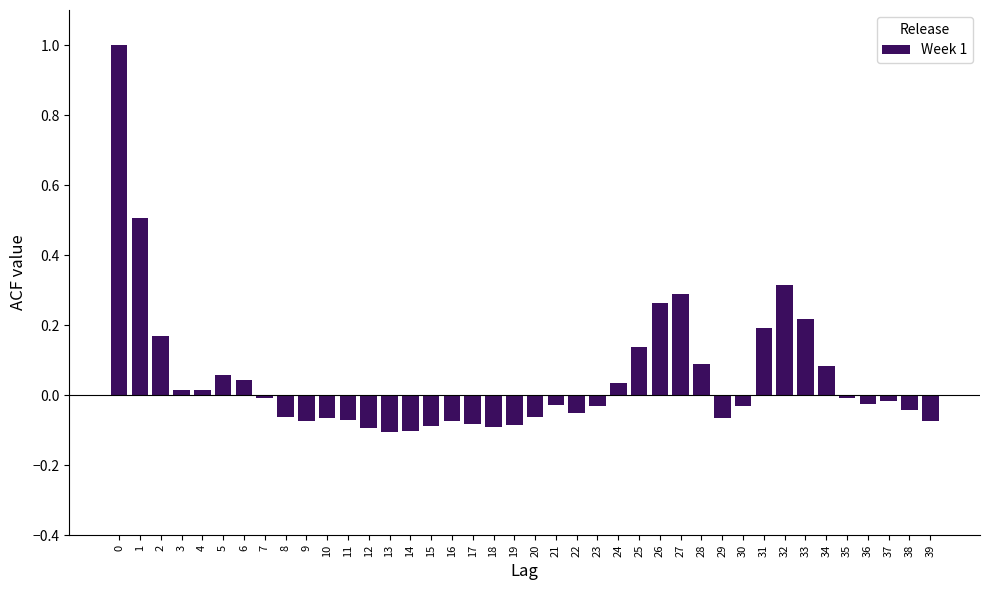

The value at 7 is -0.0. True or false?

True